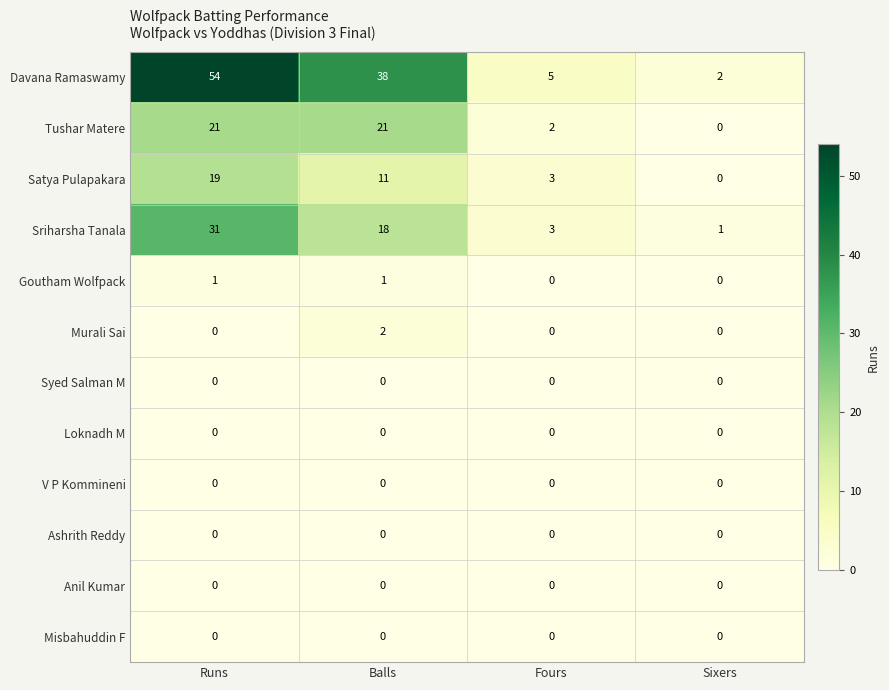

Between Balls and Sixers, which series saw the biggest shift?

Davana Ramaswamy